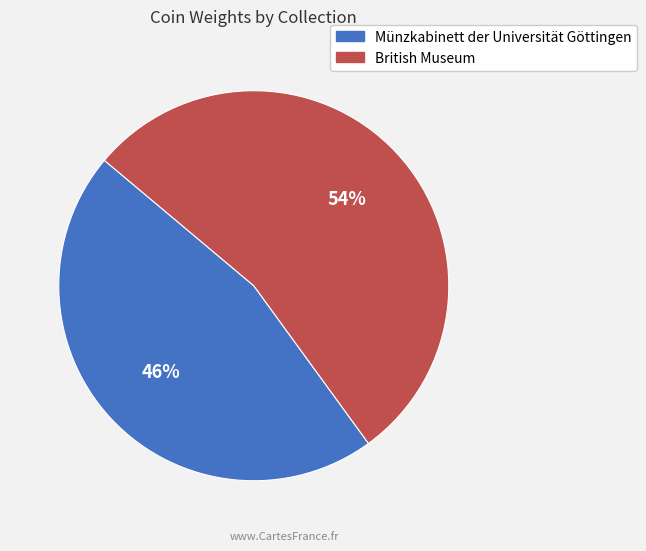

Which has a higher value, Münzkabinett der Universität Göttingen or British Museum?

British Museum